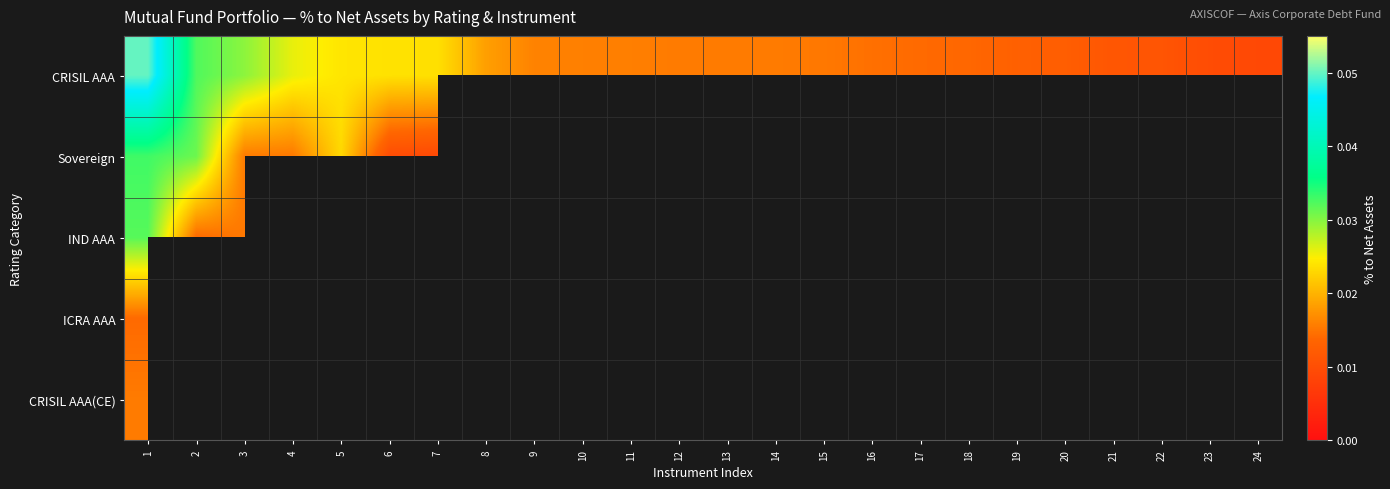

At which category is the sum across all series the highest?

1